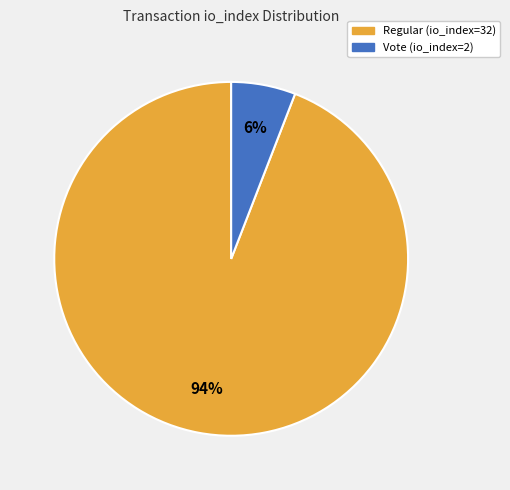

Is it true that Regular (io_index=32) is 94% of the pie?

True